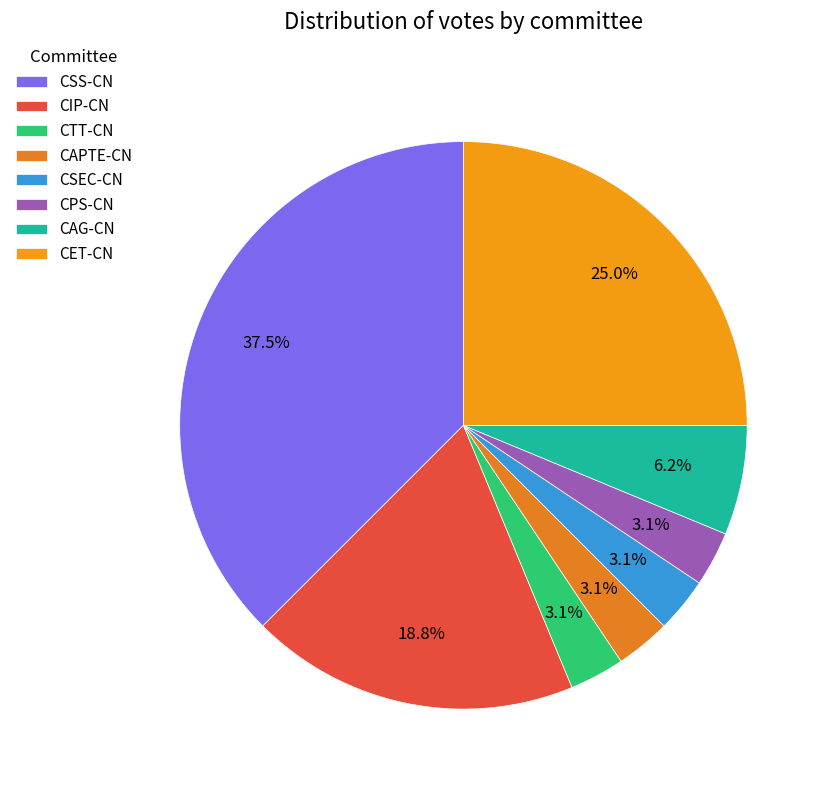

How many segments does this pie chart have?

8